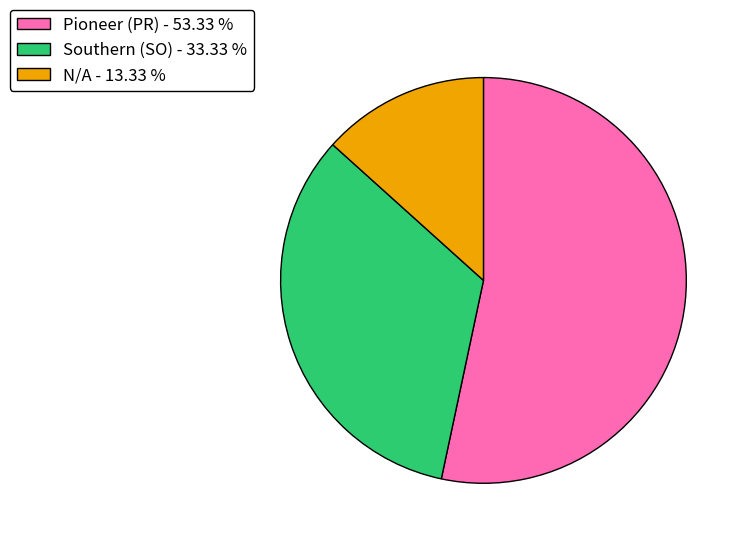

Does any single category account for the majority?

Yes